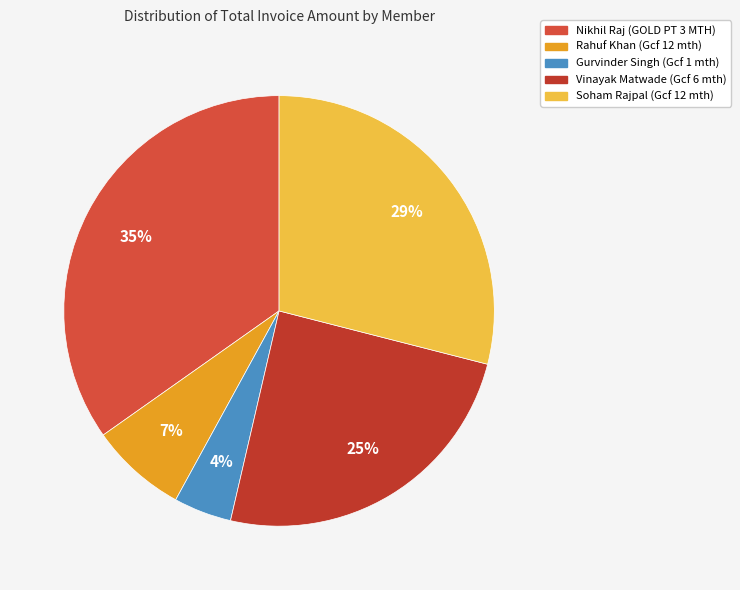

How many slices are in this pie chart?

5